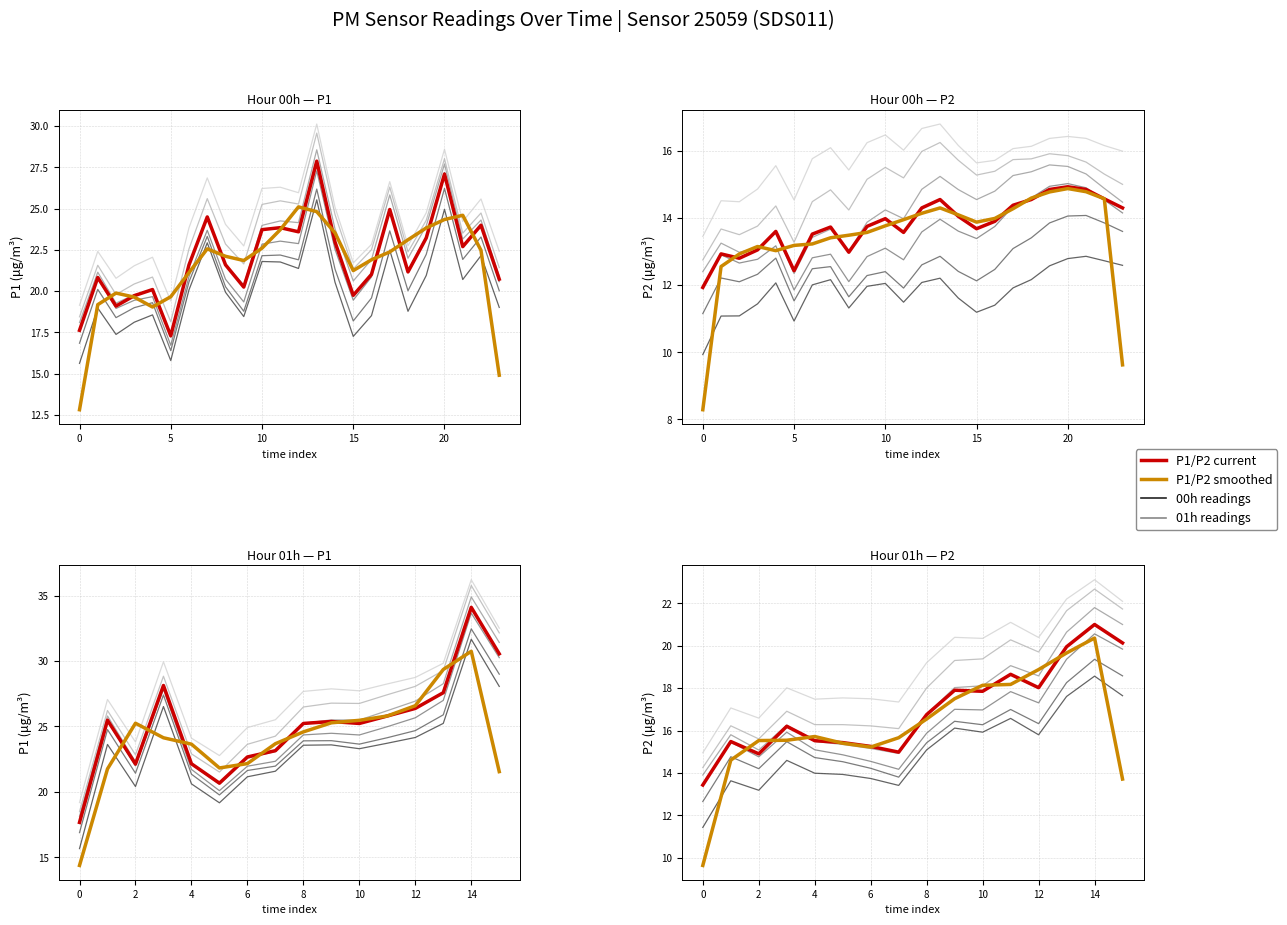

How many interior local peaks does the P1 (smoothed) series have?

4